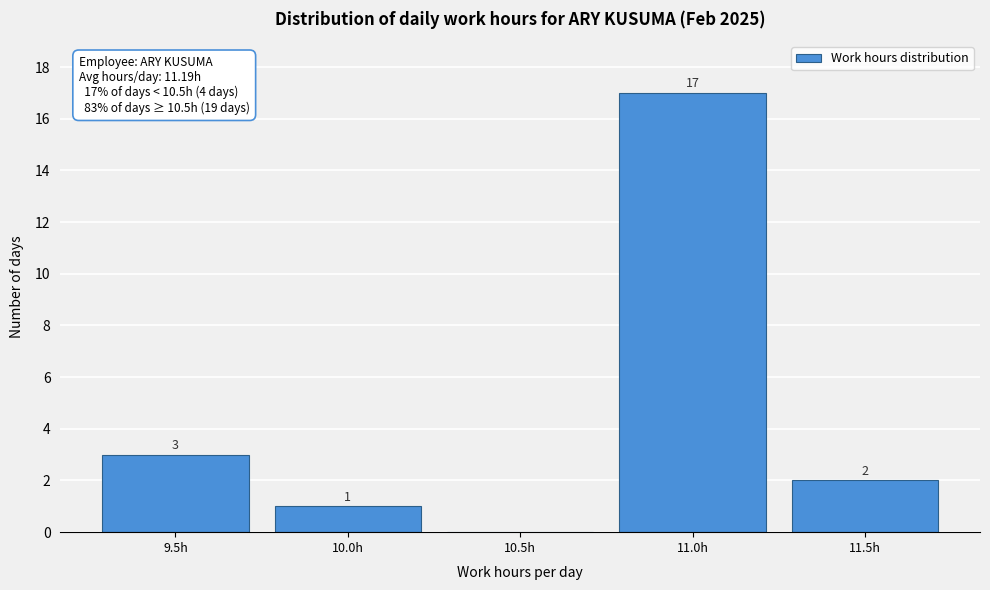

Reading left to right, what are all the values shown in this chart?

9.5h=3	10.0h=1	10.5h=0	11.0h=17	11.5h=2